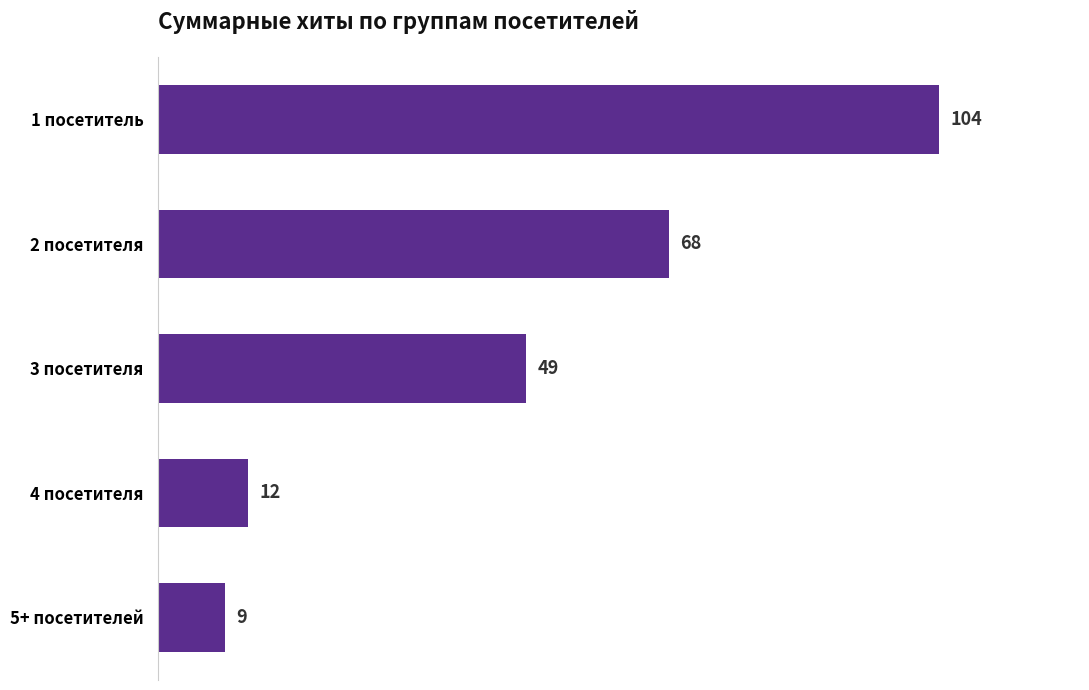

True or false: the data shows 7 at 4 посетителя.

False